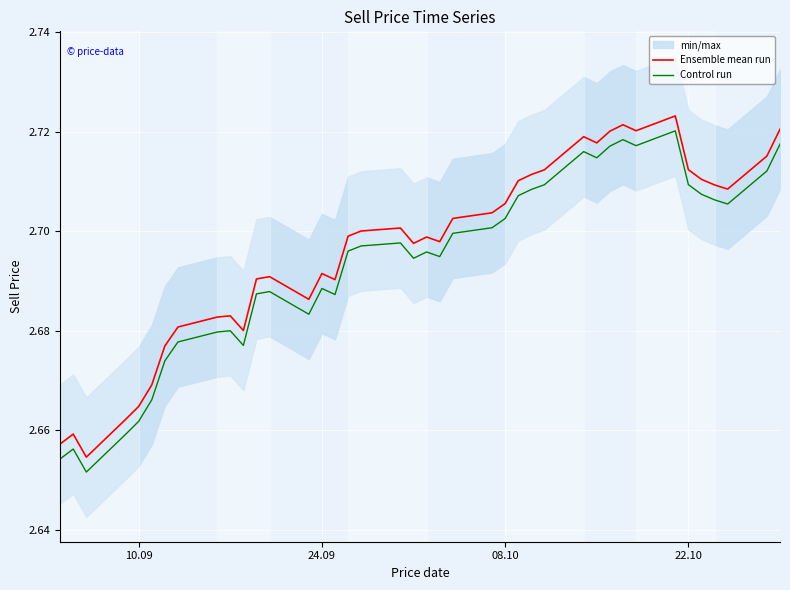

True or false: Ensemble mean run and Control run cross at least once.

False